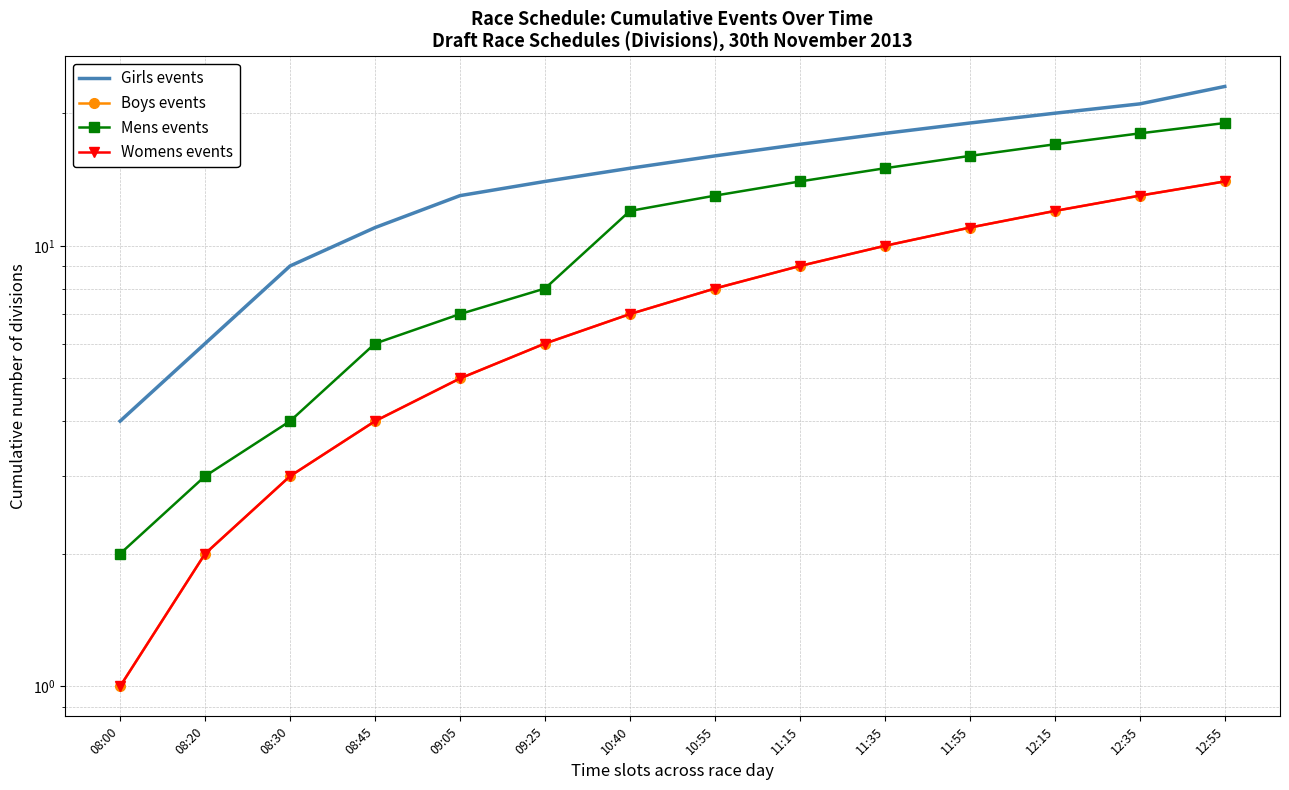

The value of Womens events at 10:40 is 7. True or false?

True